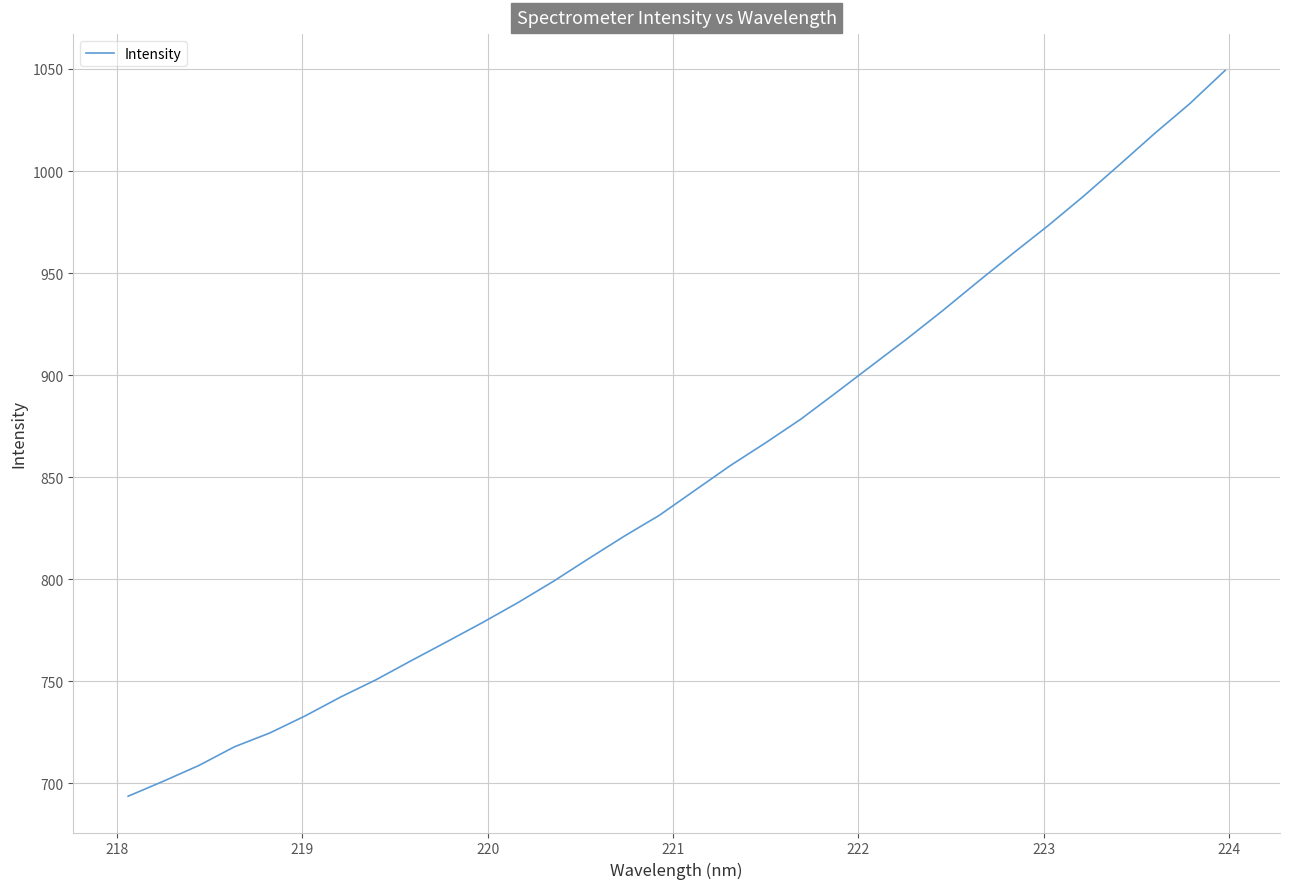

What is the minimum value shown in the chart?

693.7